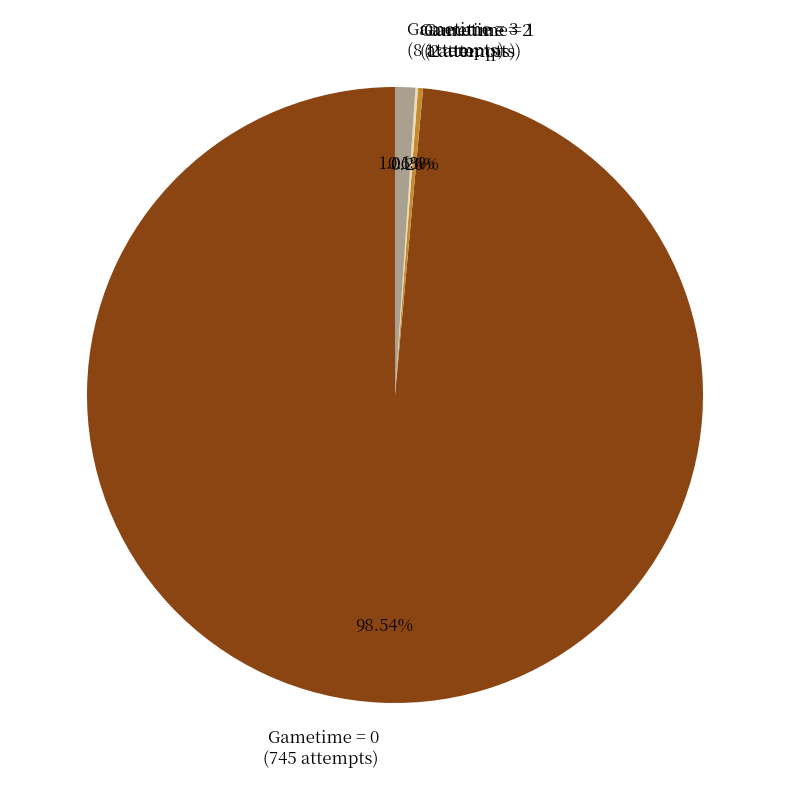

Do Gametime = 0 (745 attempts) and Gametime = 3 (8 attempts) together represent more than half of the pie?

Yes